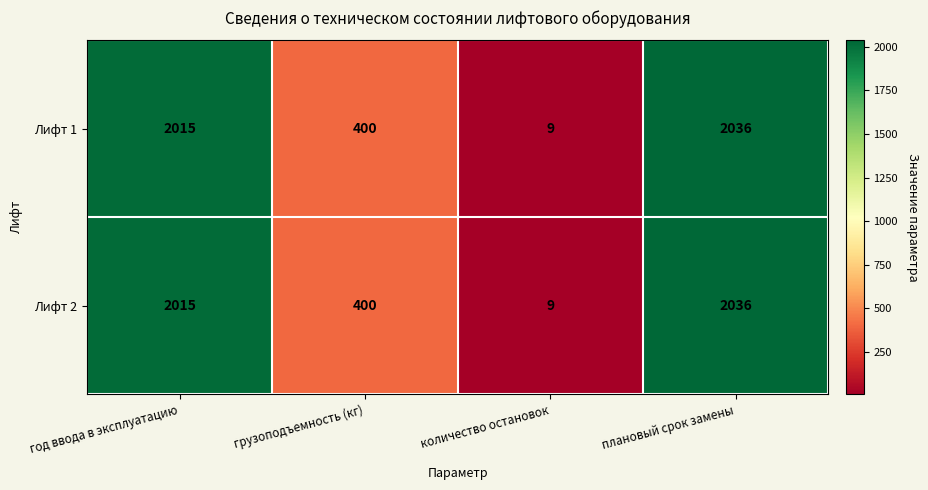

Is it true that Лифт 1 equals 3280 at плановый срок замены?

False